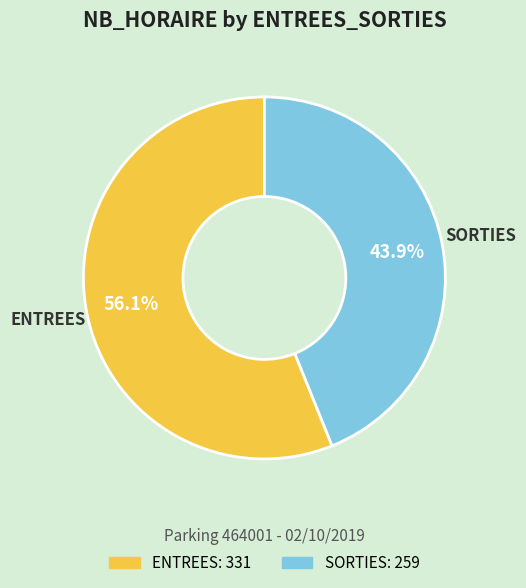

Is there a majority slice in this chart?

Yes